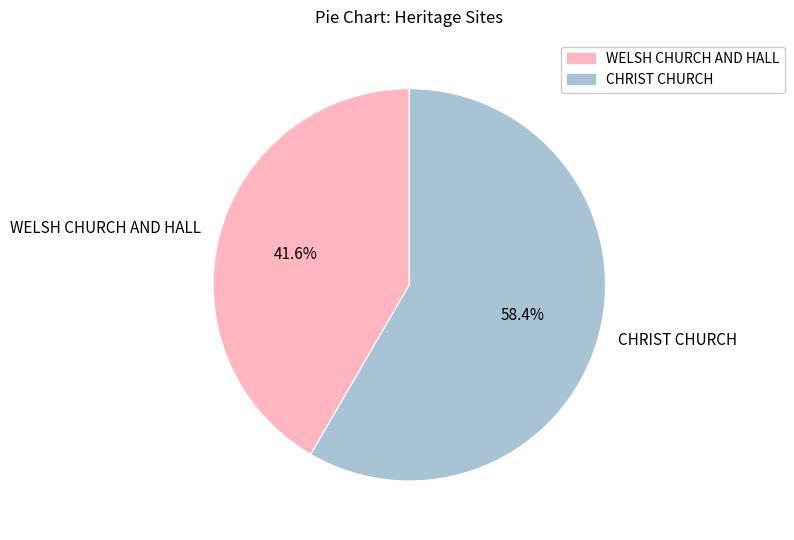

How many segments does this pie chart have?

2